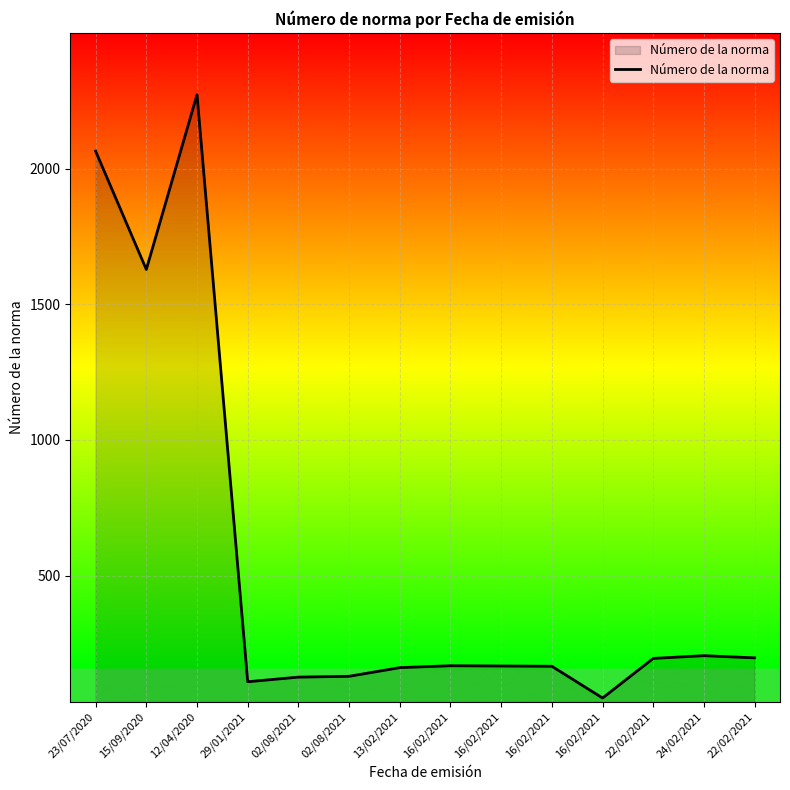

What is the smallest value displayed?

49